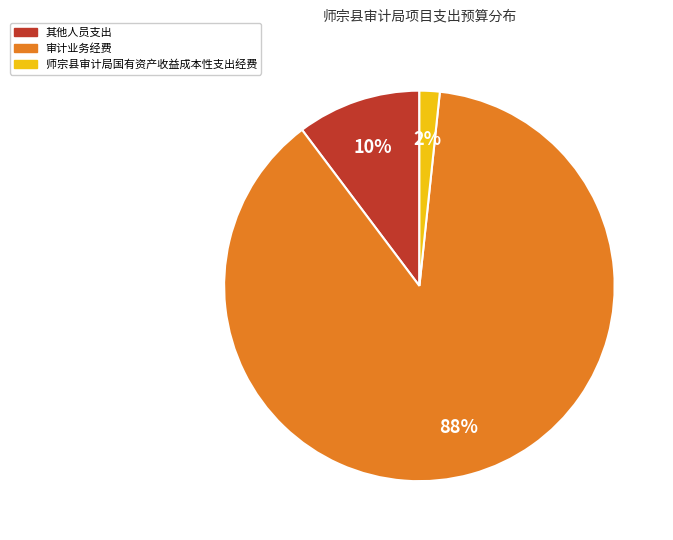

To the nearest percent, what is the combined percentage of 师宗县审计局国有资产收益成本性支出经费 and 审计业务经费?

90%